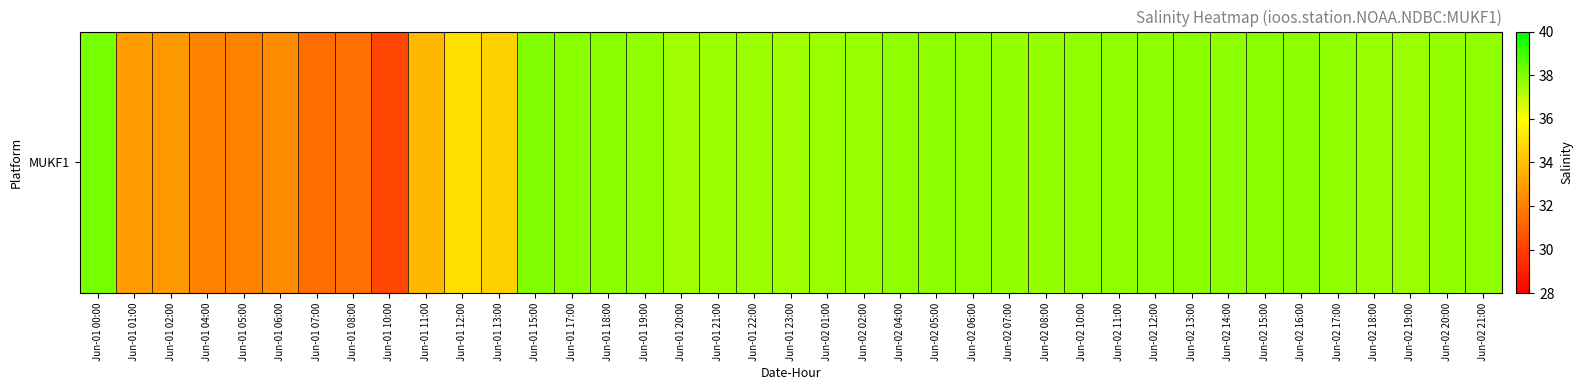

Rank the categories by value from highest to lowest.

Jun-01 00:00, Jun-01 15:00, Jun-01 17:00, Jun-02 15:00, Jun-01 18:00, Jun-02 13:00, Jun-02 05:00, Jun-02 16:00, Jun-02 14:00, Jun-02 12:00, Jun-01 19:00, Jun-02 04:00, Jun-02 06:00, Jun-02 10:00, Jun-02 21:00, Jun-02 17:00, Jun-02 11:00, Jun-02 08:00, Jun-02 07:00, Jun-02 20:00, Jun-02 02:00, Jun-02 18:00, Jun-02 01:00, Jun-02 19:00, Jun-01 21:00, Jun-01 22:00, Jun-01 23:00, Jun-01 20:00, Jun-01 12:00, Jun-01 13:00, Jun-01 11:00, Jun-01 01:00, Jun-01 02:00, Jun-01 06:00, Jun-01 04:00, Jun-01 05:00, Jun-01 08:00, Jun-01 07:00, Jun-01 10:00